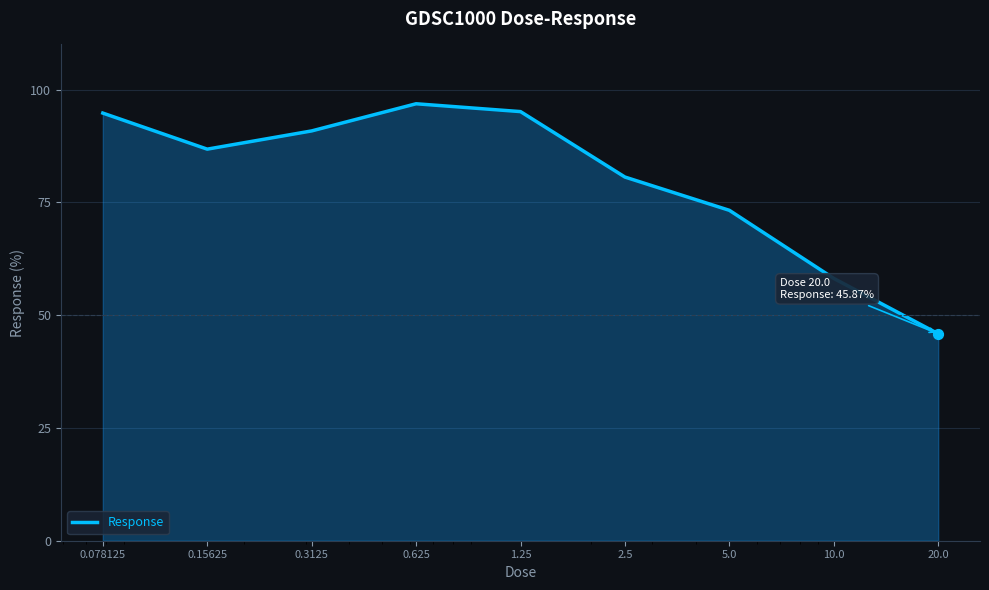

What is the difference between the maximum and minimum values?

51.0